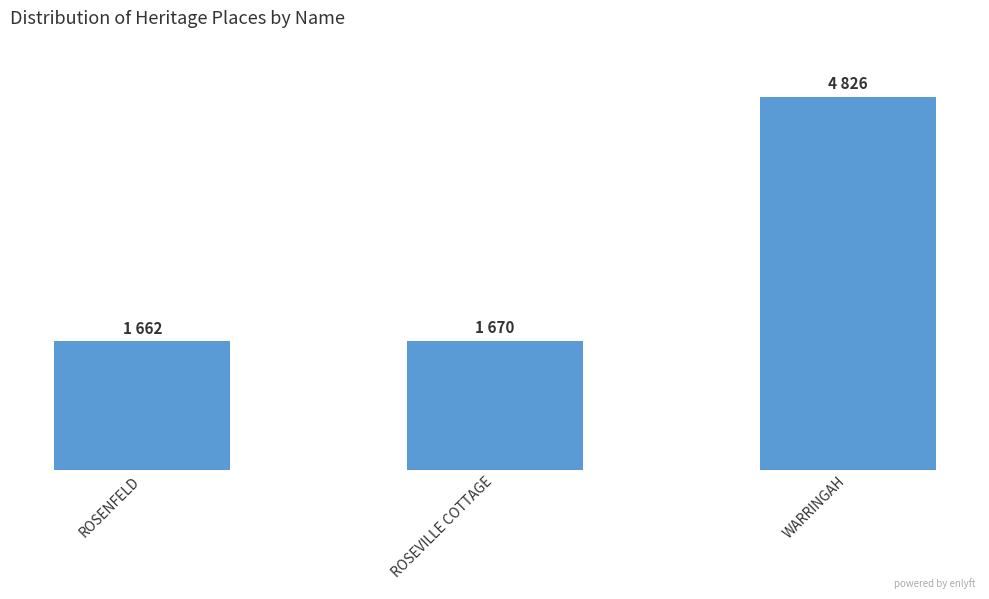

Are the bars horizontal?

No